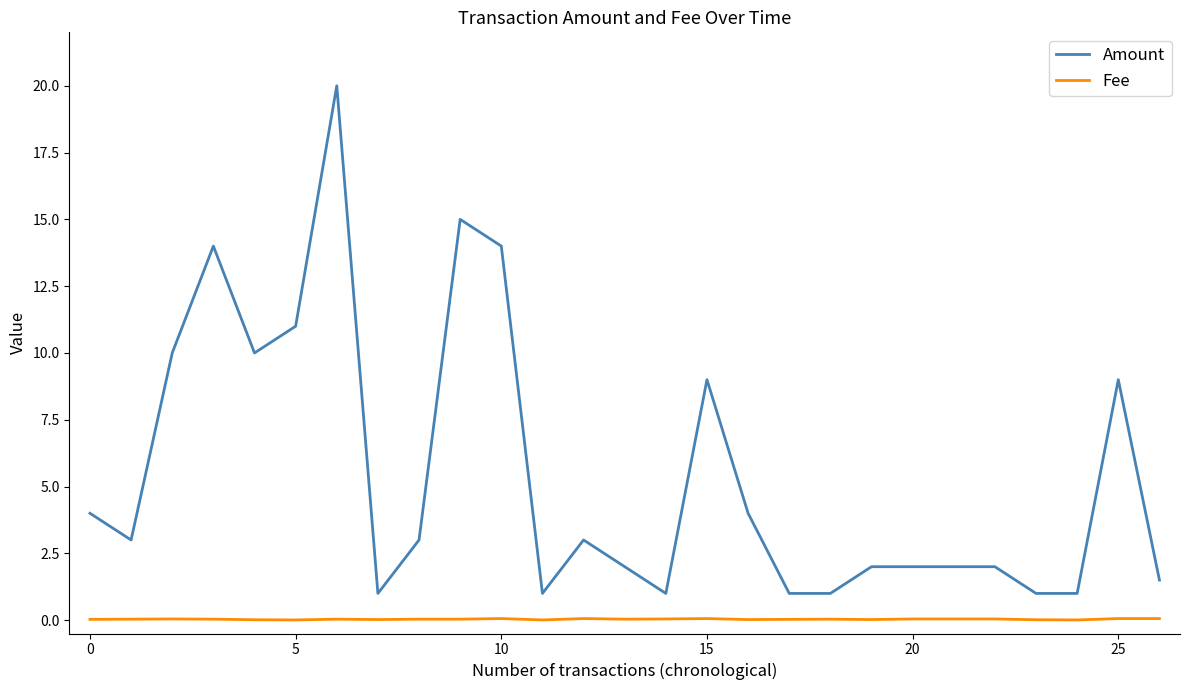

Rank the series by their maximum value, from lowest to highest.

Fee, Amount